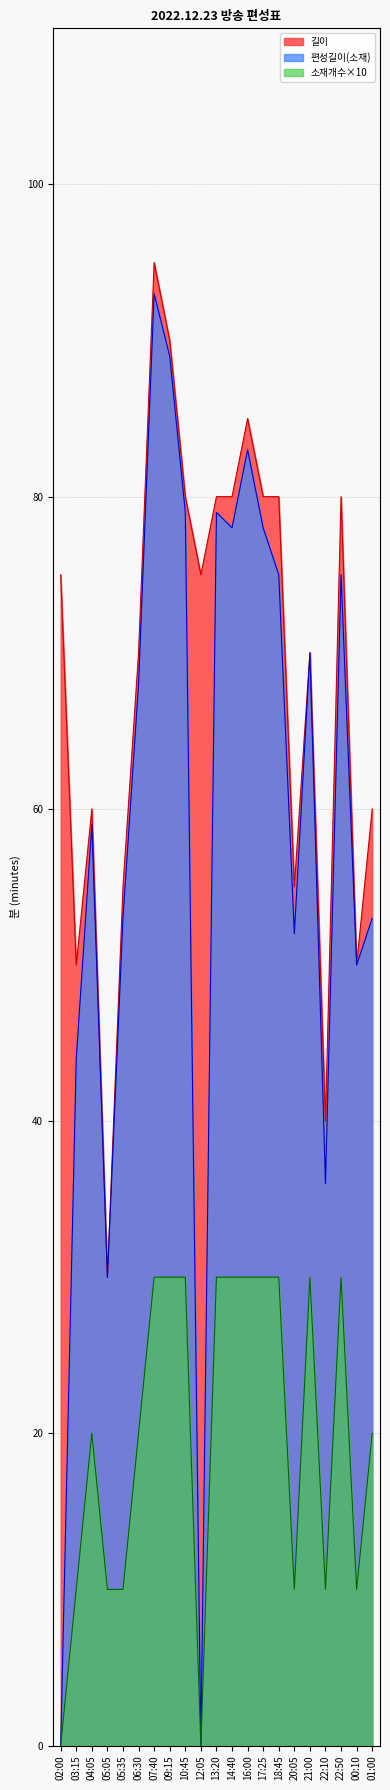

How many interior local valleys does the 편성길이(소재) series have?

6